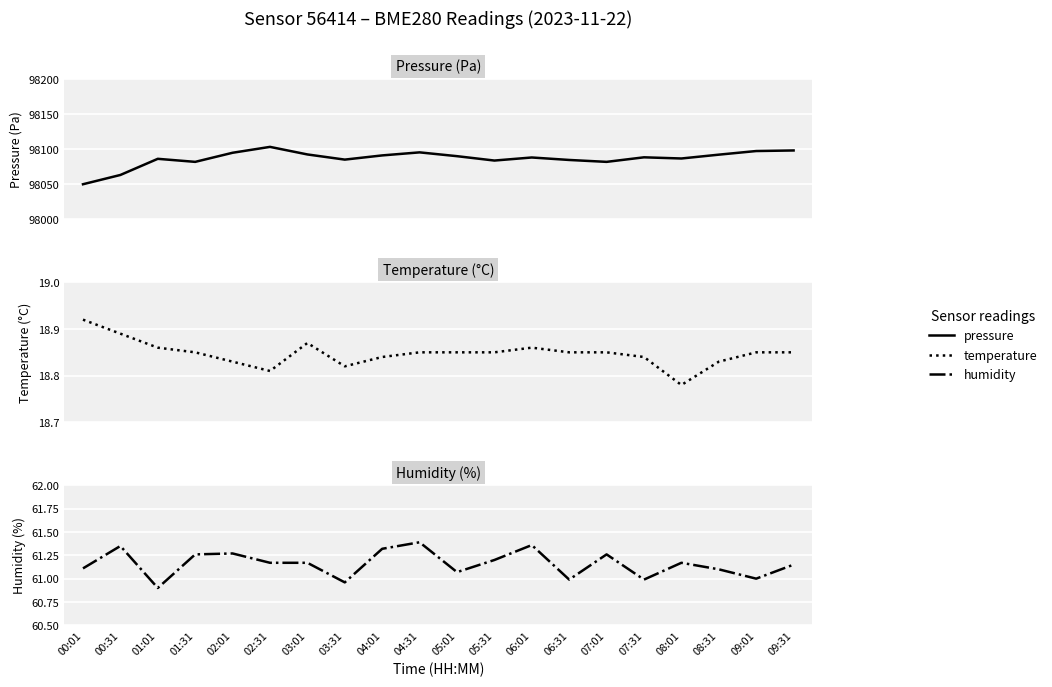

What is the total value across all series at 08:31?

98172.3